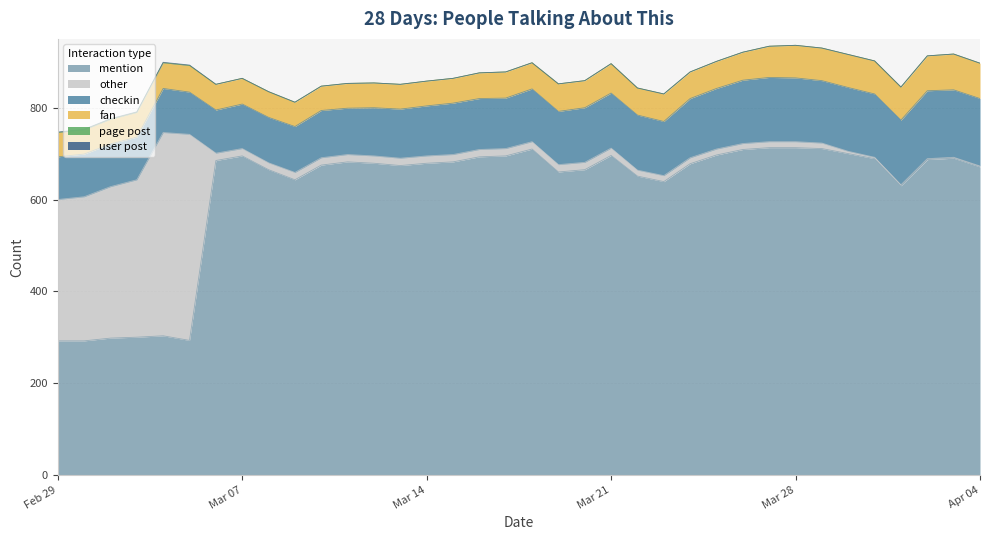

How many distinct data groups are displayed?

6